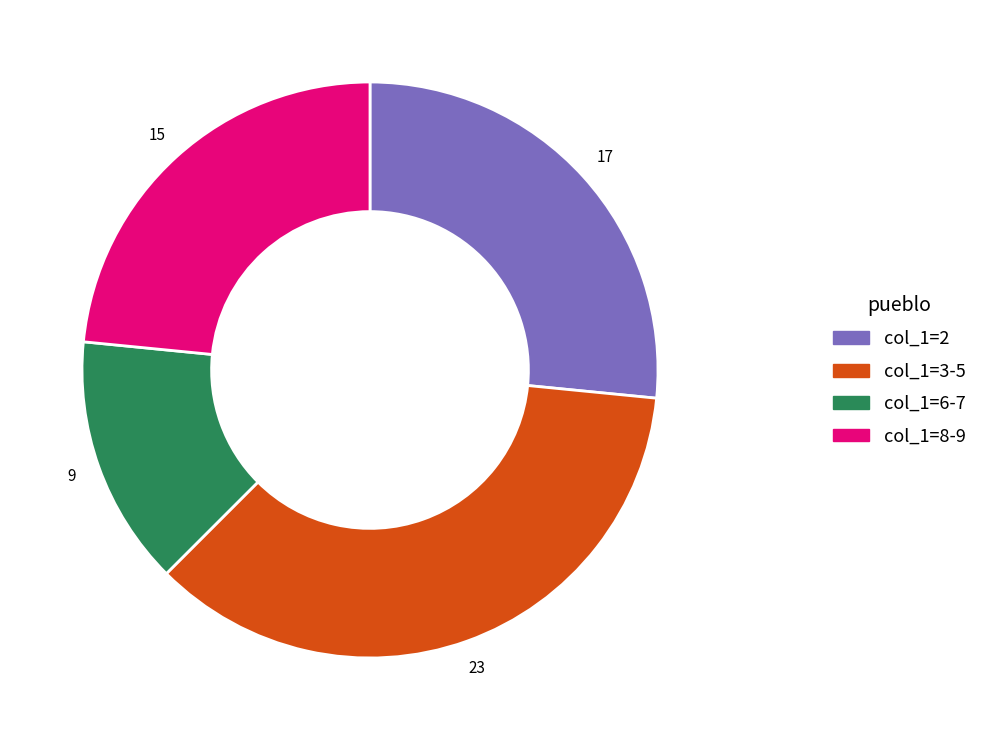

Is there any slice that represents more than half of the pie?

No